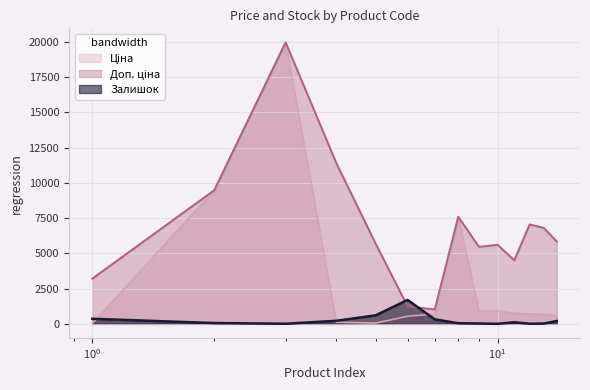

What is the highest value of the Залишок series?

1697.0